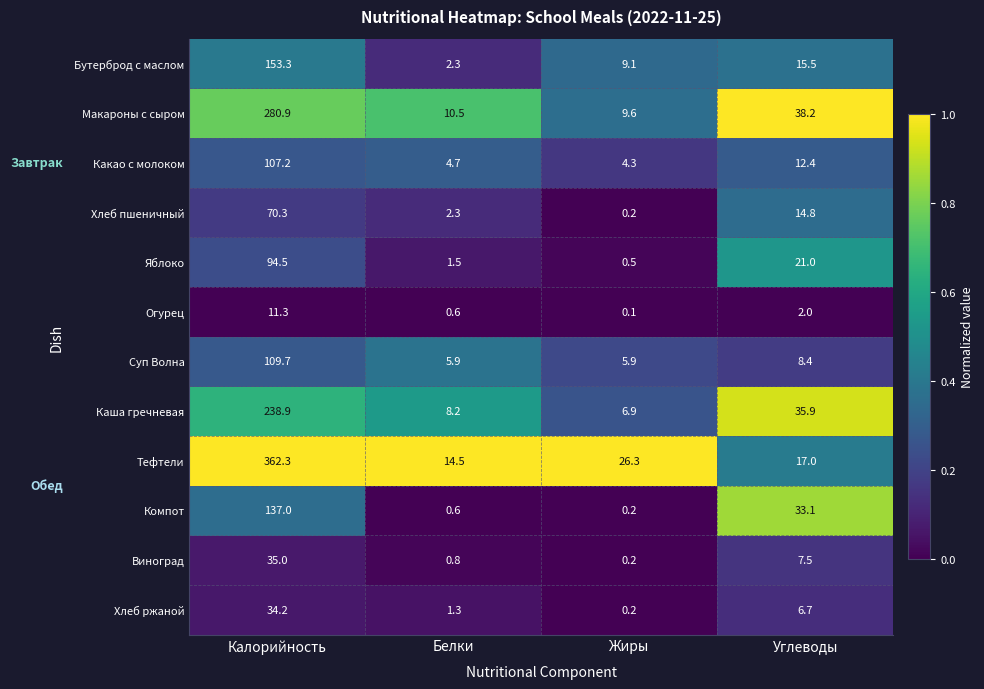

What is the total value across all series at Жиры?

63.5